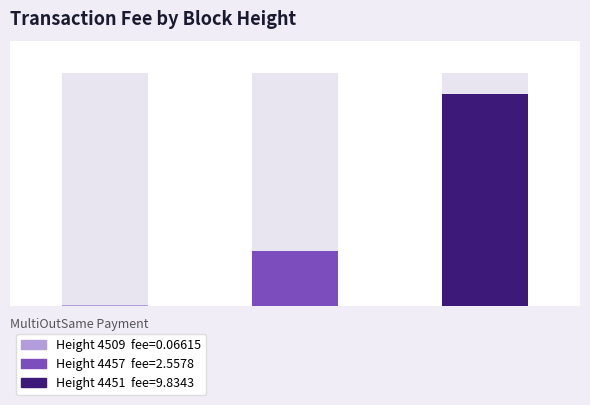

What is the smallest value displayed?

0.1